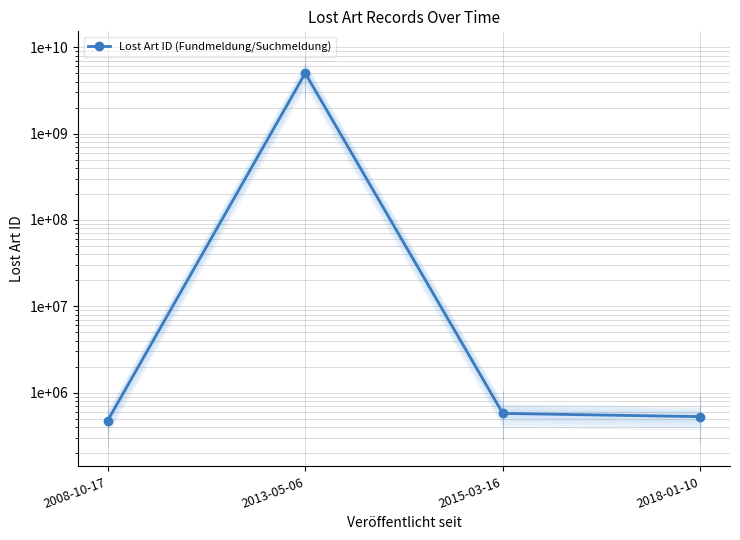

How many lines are shown in the chart?

1